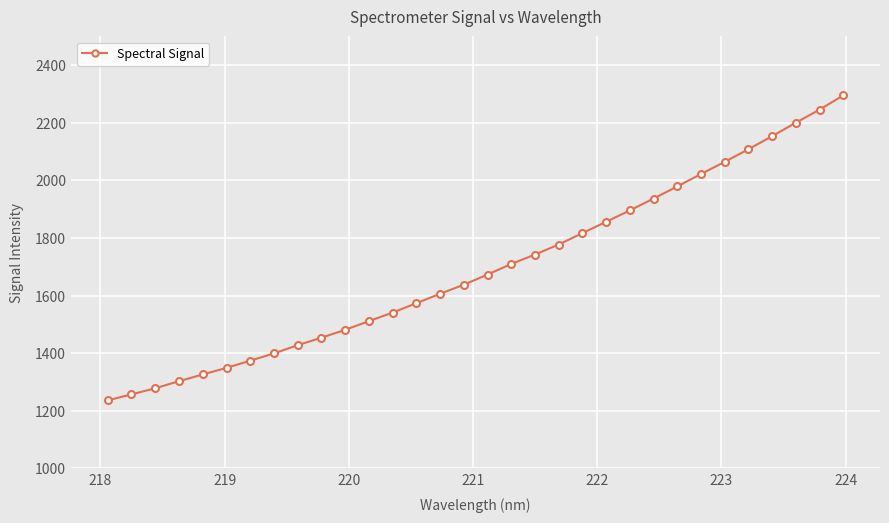

What is the value of the 16th point from the left?

1637.7